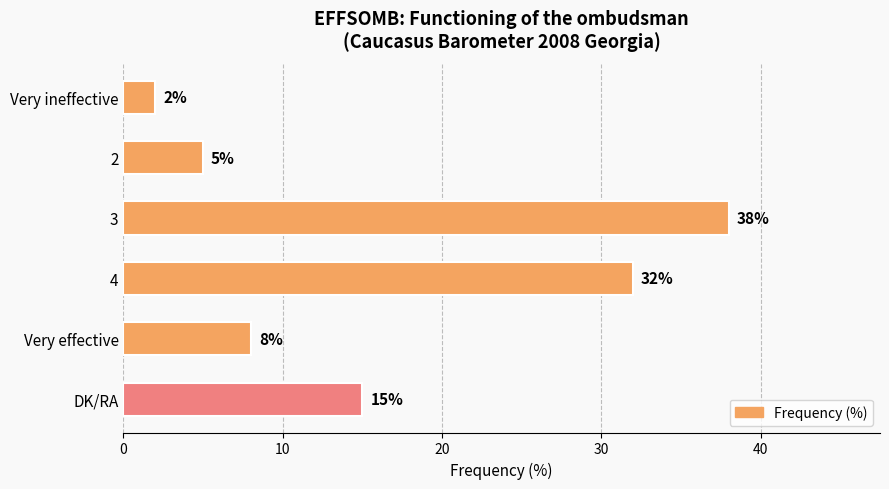

True or false: the data shows 8 at Very effective.

True